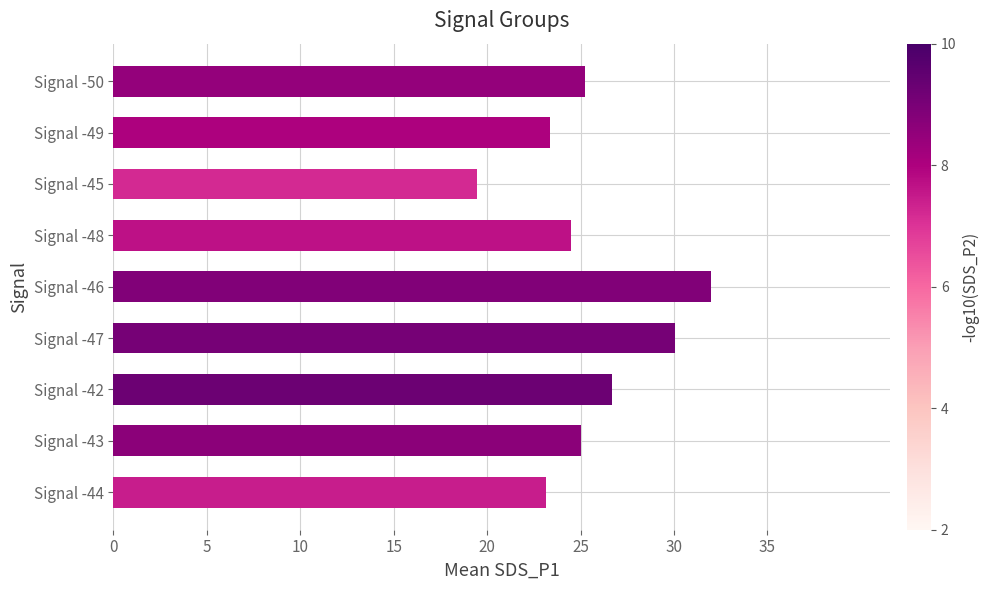

What is the greatest value displayed?

32.0